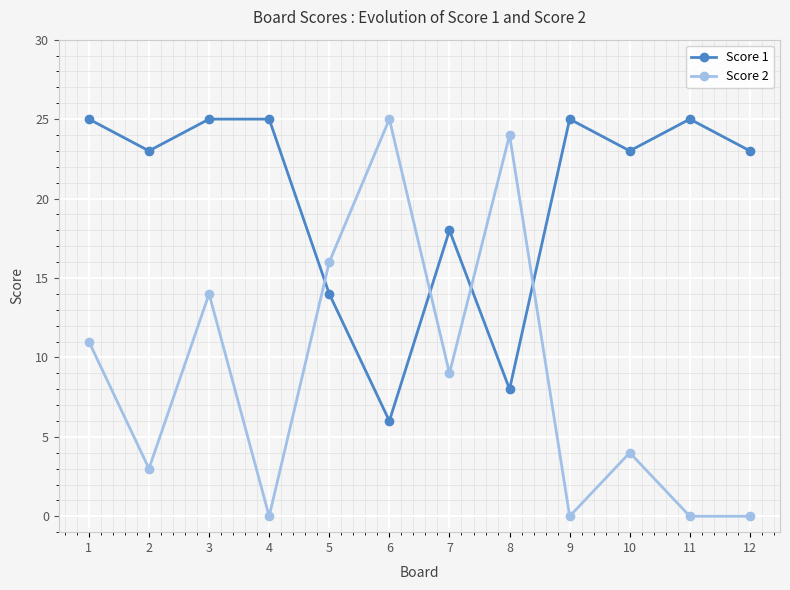

What is the value of the Score 2 point at the 10th from the left?

4